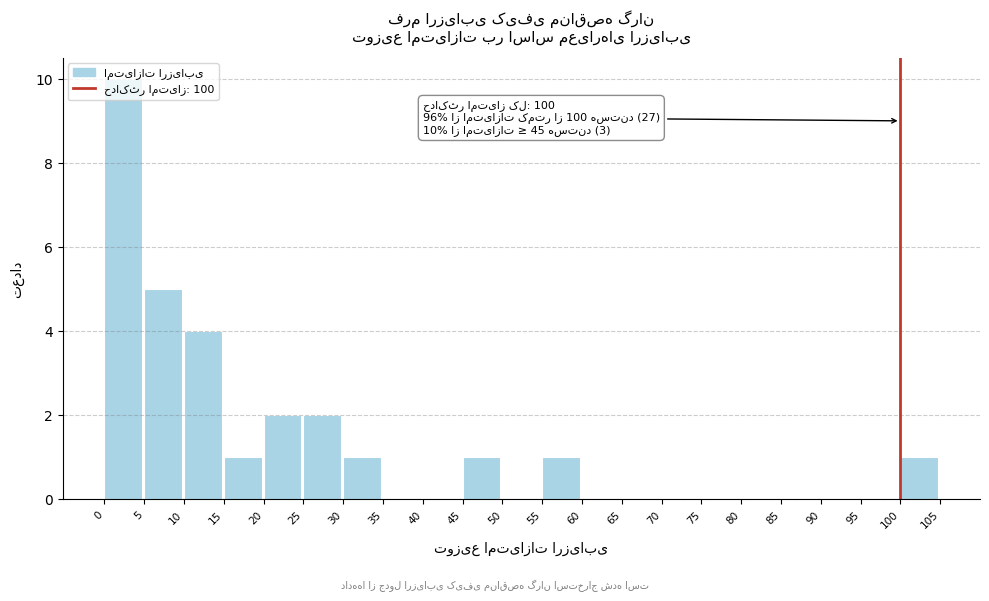

Over which range of the x-axis is the bar tallest?

0 to 5